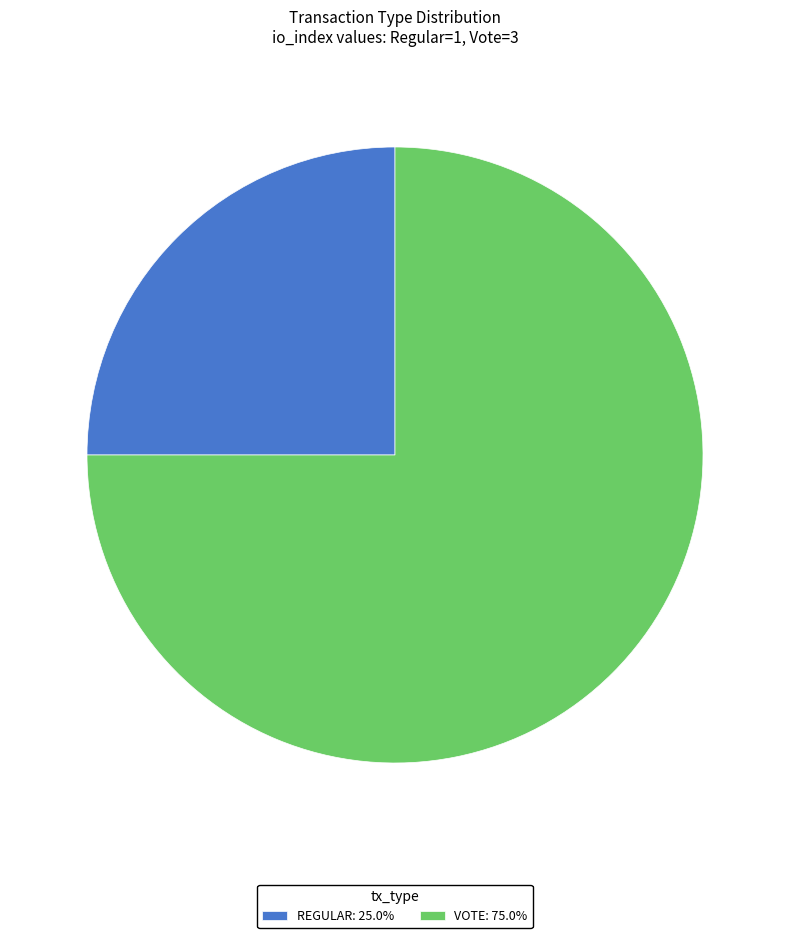

Is the sum of VOTE: 75.0% and REGULAR: 25.0% greater than half?

Yes